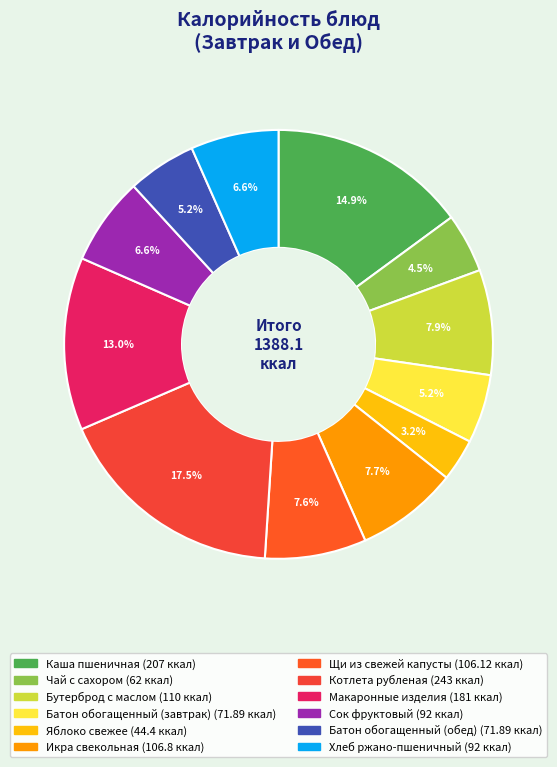

Which category has the smallest portion of the pie?

Яблоко свежее